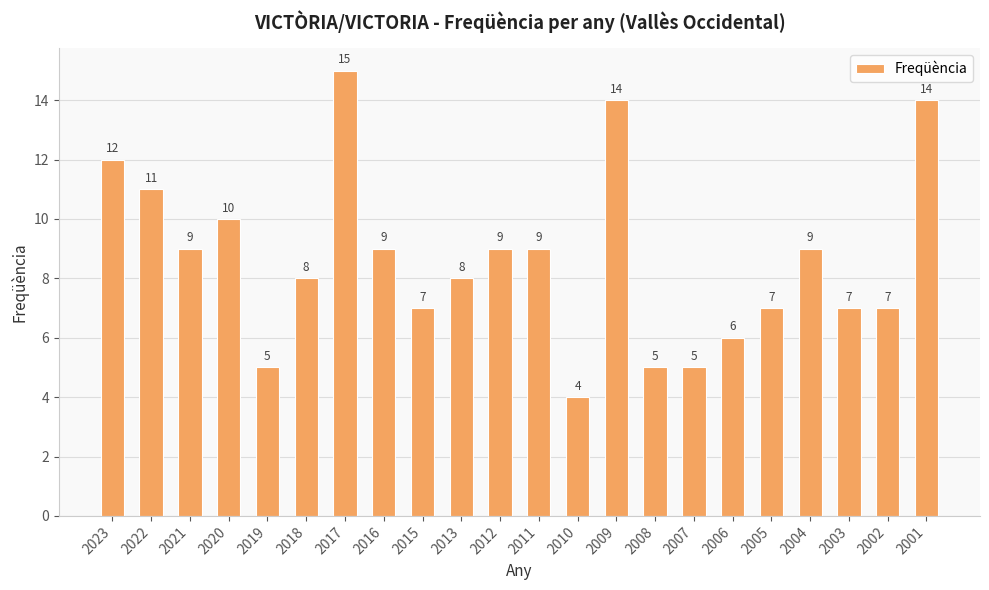

Is it true that the value at 2003 is 7?

True